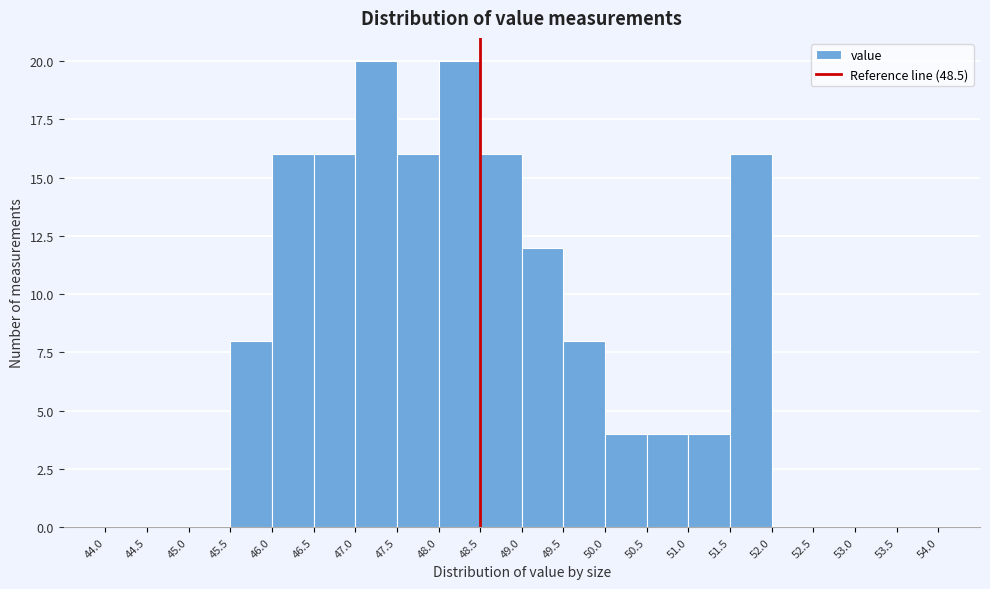

Reading left to right, transcribe this chart: for each bar, give the range it covers on the x-axis and its height. The values are not printed on the chart, so give them approximately, as read against the axis.

44.0 to 44.5: 0
44.5 to 45.0: 0
45.0 to 45.5: 0
45.5 to 46.0: 8
46.0 to 46.5: 16
46.5 to 47.0: 16
47.0 to 47.5: 20
47.5 to 48.0: 16
48.0 to 48.5: 20
48.5 to 49.0: 16
49.0 to 49.5: 12
49.5 to 50.0: 8
50.0 to 50.5: 4
50.5 to 51.0: 4
51.0 to 51.5: 4
51.5 to 52.0: 16
52.0 to 52.5: 0
52.5 to 53.0: 0
53.0 to 53.5: 0
53.5 to 54.0: 0